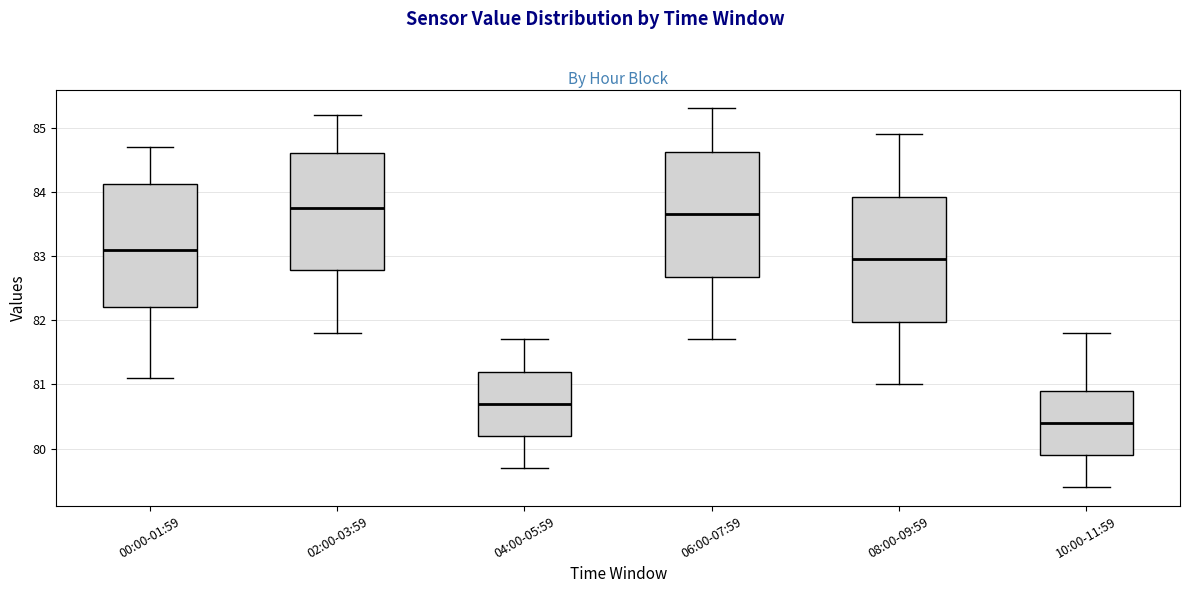

Reading left to right, read every box against the y-axis: the position of its median line, the range the box covers, and the ends of its whiskers. The values are not printed on the chart, so give them approximately, as read against the axis.

00:00-01:59: median 83.1, box 82.2 to 84.1, whiskers 81.1 to 84.7
02:00-03:59: median 83.8, box 82.8 to 84.6, whiskers 81.8 to 85.2
04:00-05:59: median 80.7, box 80.2 to 81.2, whiskers 79.7 to 81.7
06:00-07:59: median 83.7, box 82.7 to 84.6, whiskers 81.7 to 85.3
08:00-09:59: median 83.0, box 82.0 to 83.9, whiskers 81.0 to 84.9
10:00-11:59: median 80.4, box 79.9 to 80.9, whiskers 79.4 to 81.8